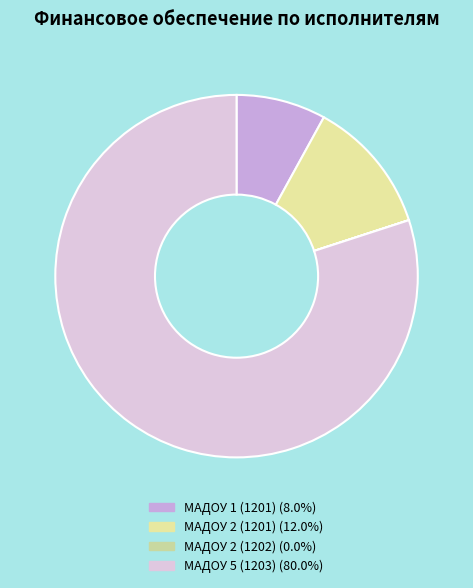

Which category has the biggest portion of the pie?

МАДОУ 5 (1203)